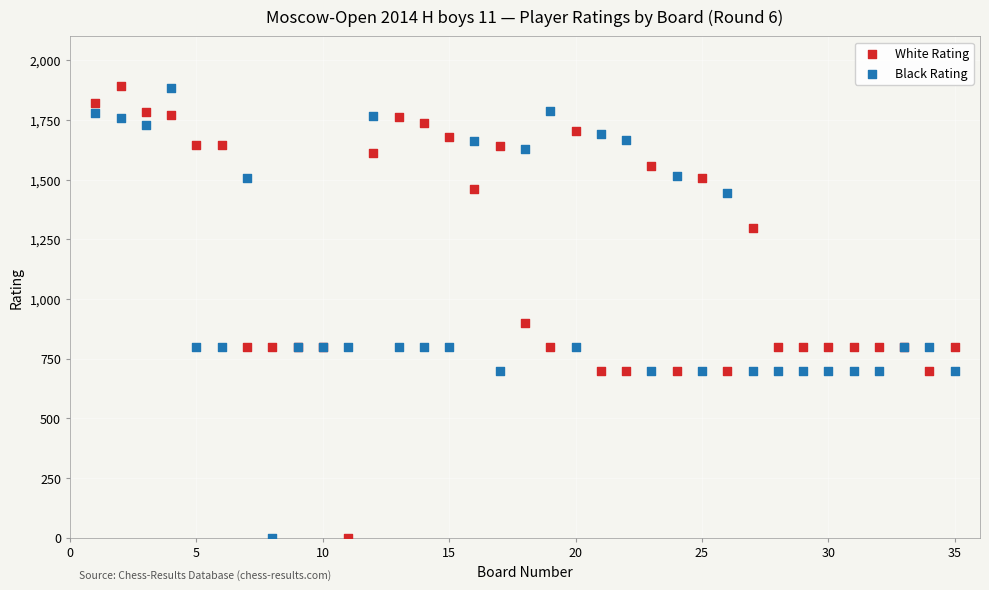

Across all series, what Y value is closest to 947?

900